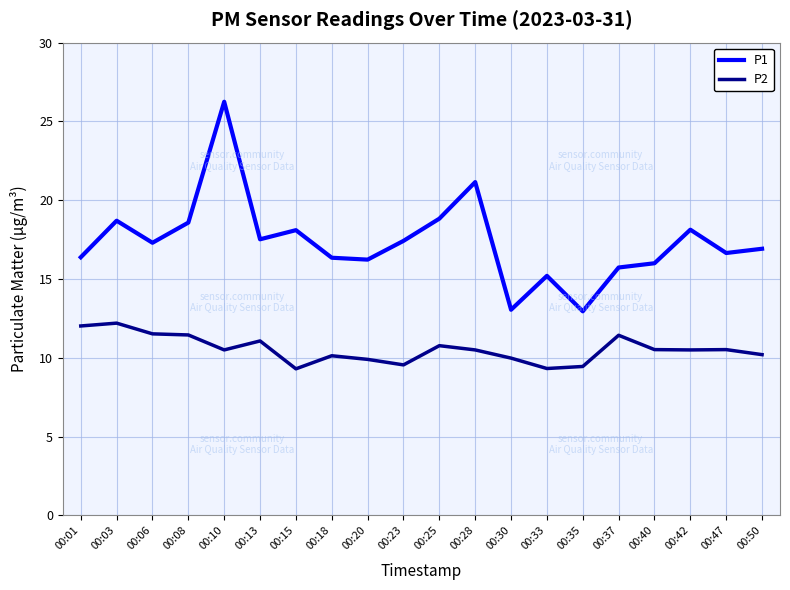

List the series in order of their overall mean, highest first.

P1, P2